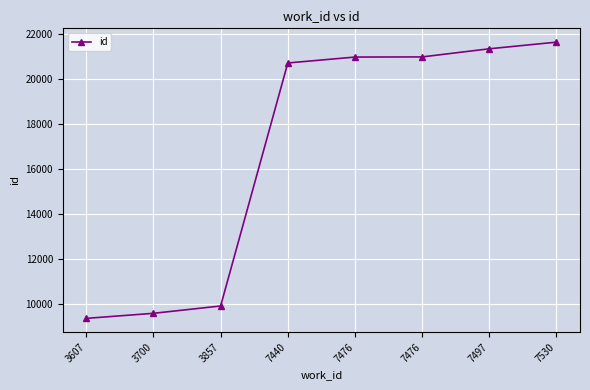

Is this an area chart (filled region under the line)?

No